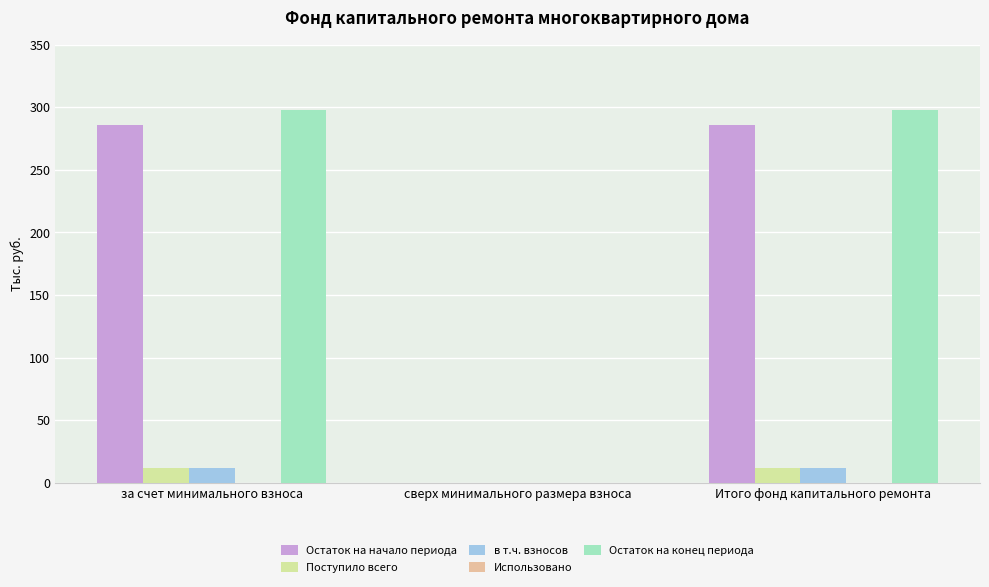

Which series changed the most between за счет минимального взноса and сверх минимального размера взноса?

Остаток на конец периода